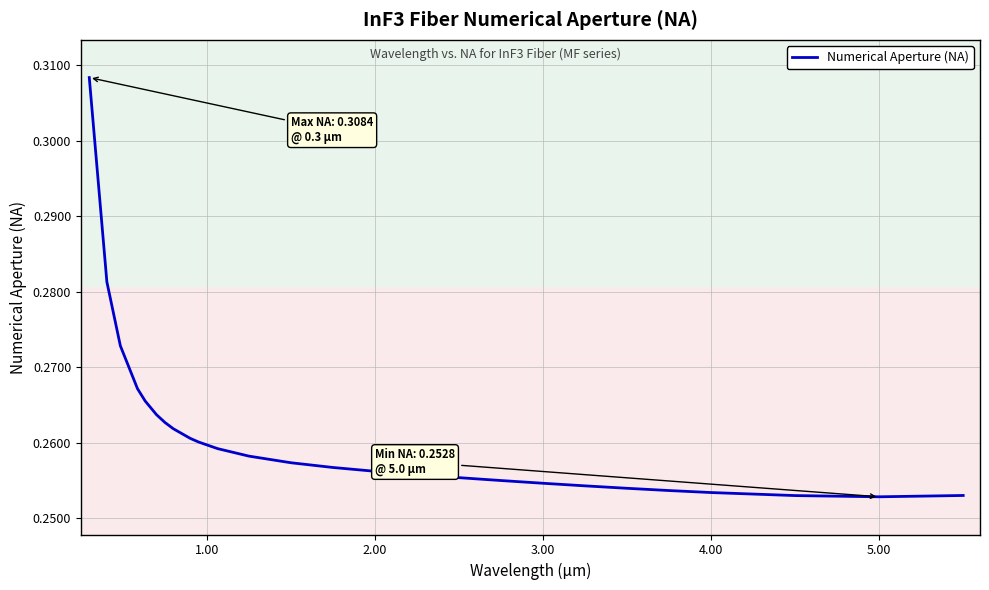

Does the chart display data point markers on the line(s)?

No